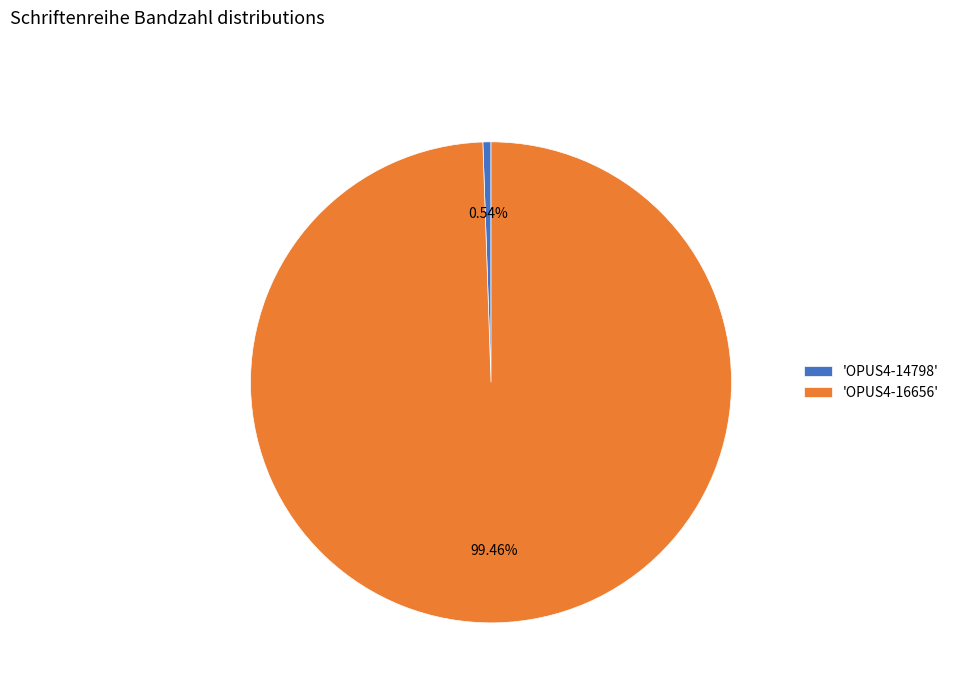

Rank the categories by value from lowest to highest.

'OPUS4-14798', 'OPUS4-16656'